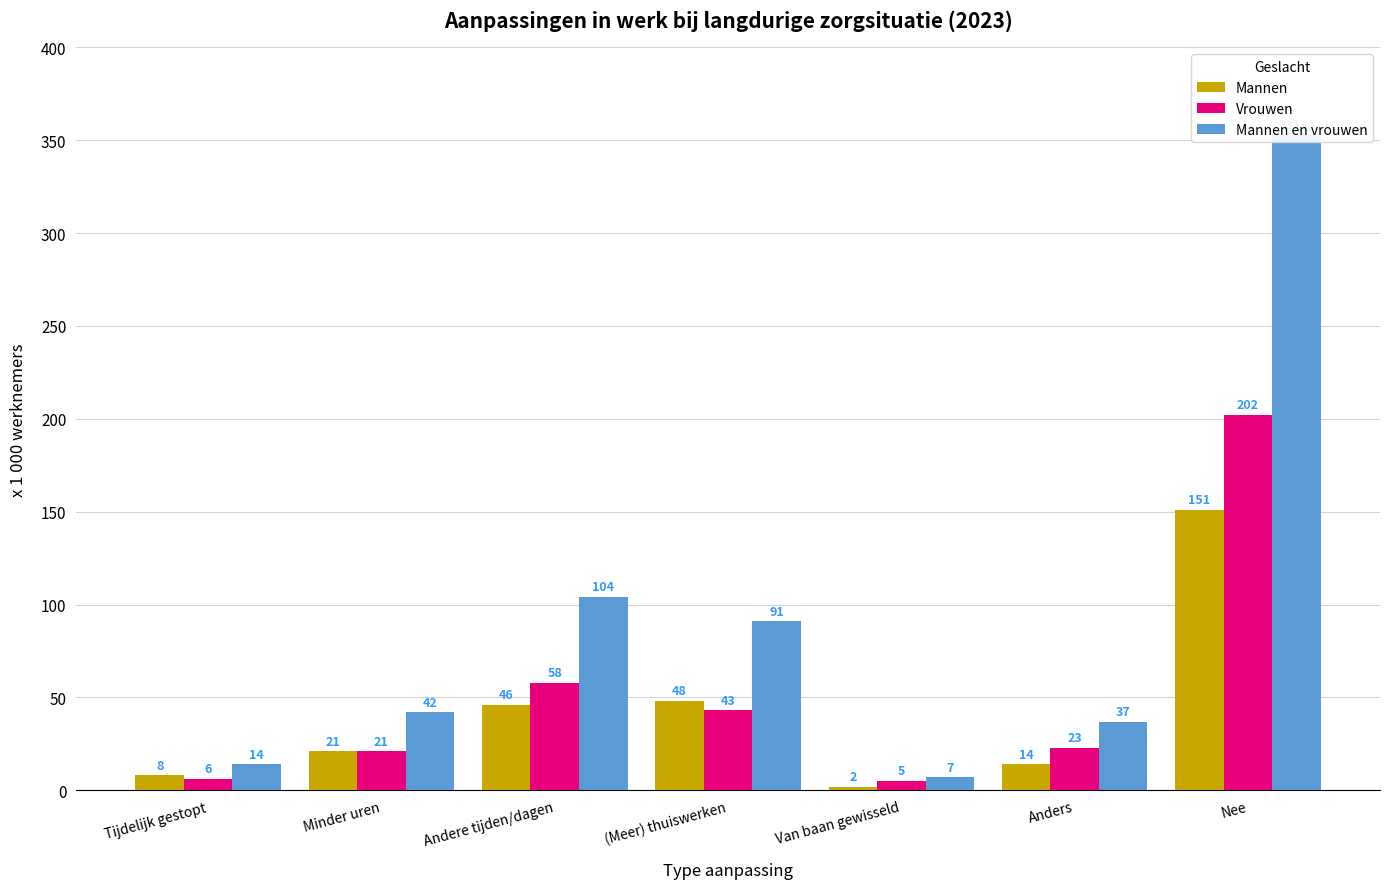

Rank the series by their maximum value, from highest to lowest.

Mannen en vrouwen, Vrouwen, Mannen